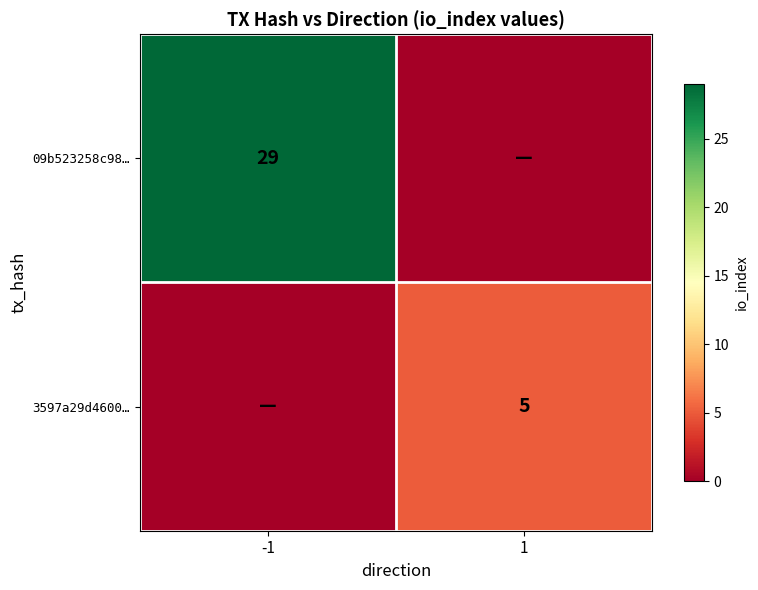

How many positive values does the 3597a29d4600… series have?

1